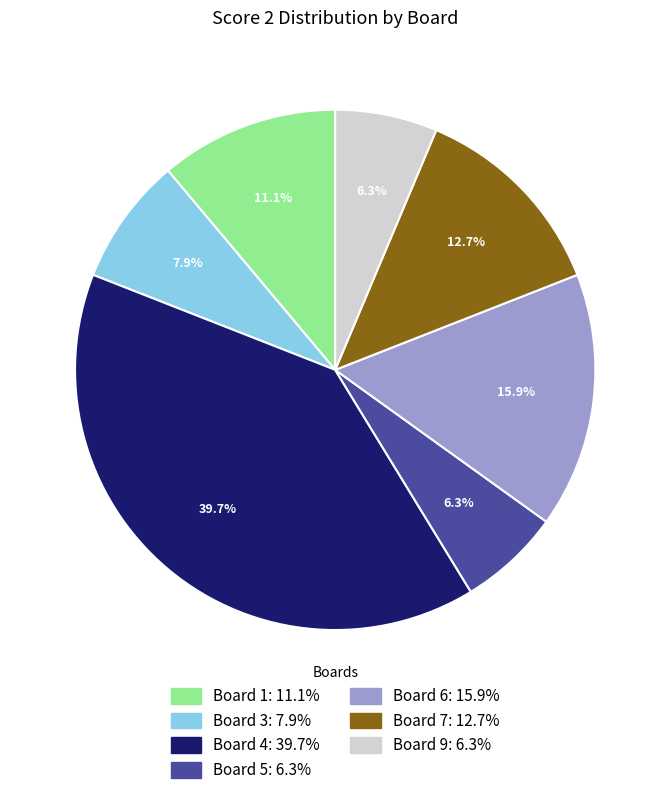

Does any single category account for the majority?

No